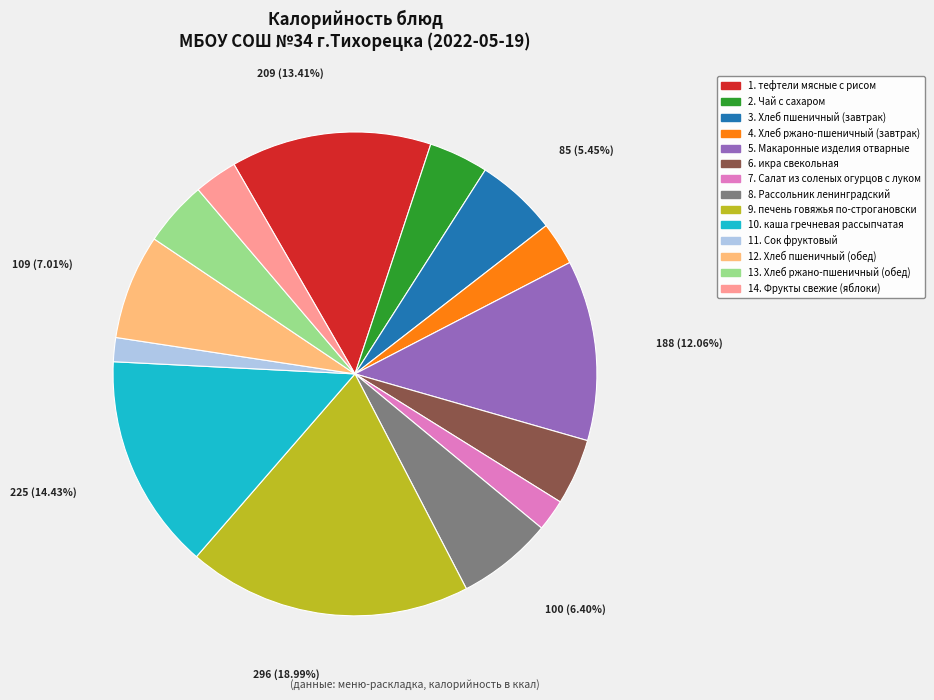

Does any single category account for the majority?

No